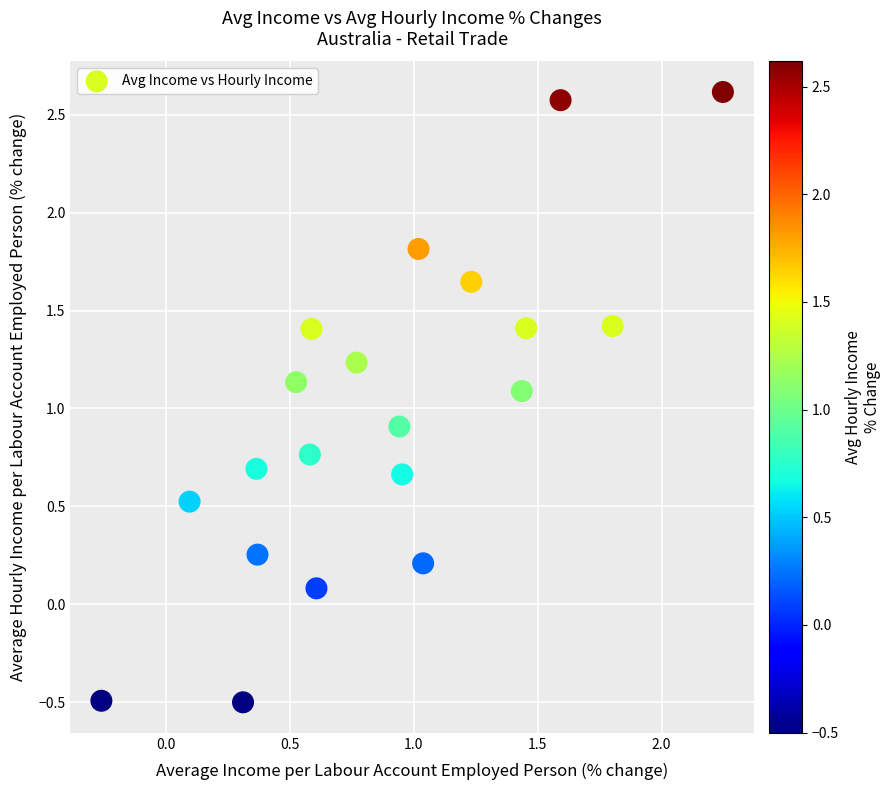

What is the range of Y values (max minus min)?

3.1